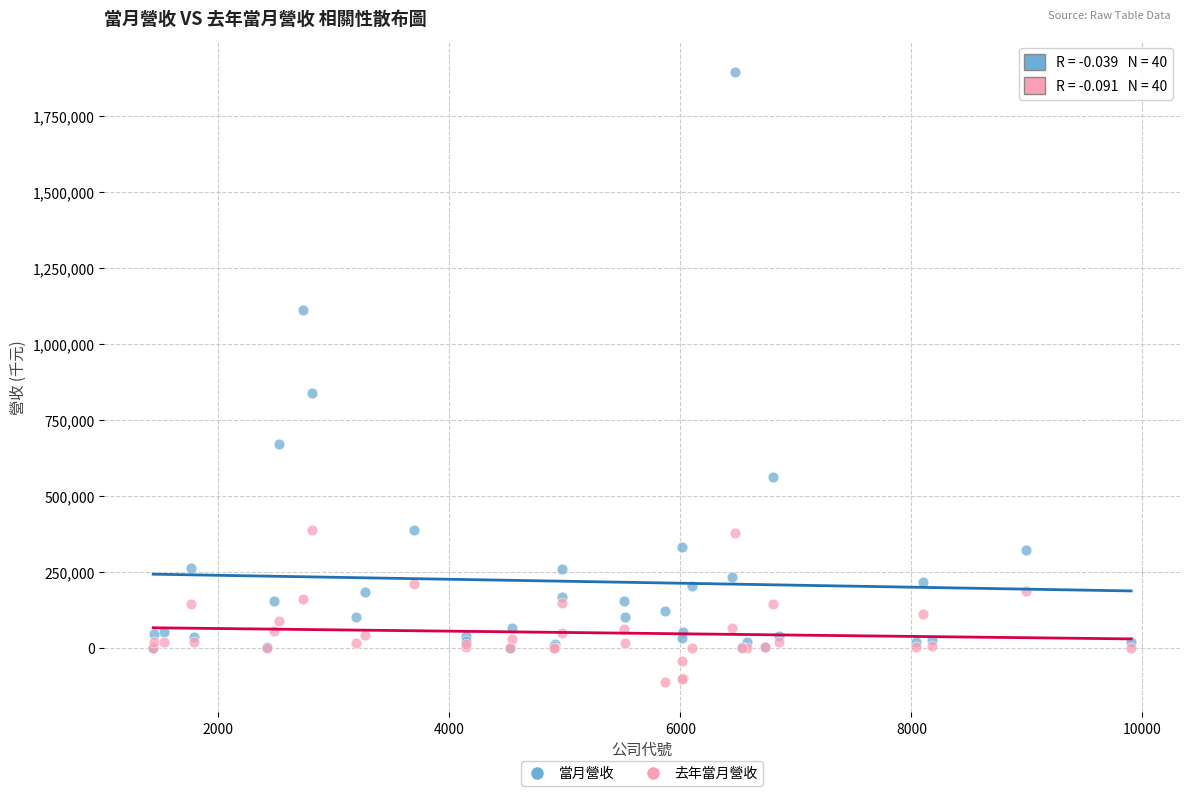

Which series has the widest spread of Y values?

當月營收